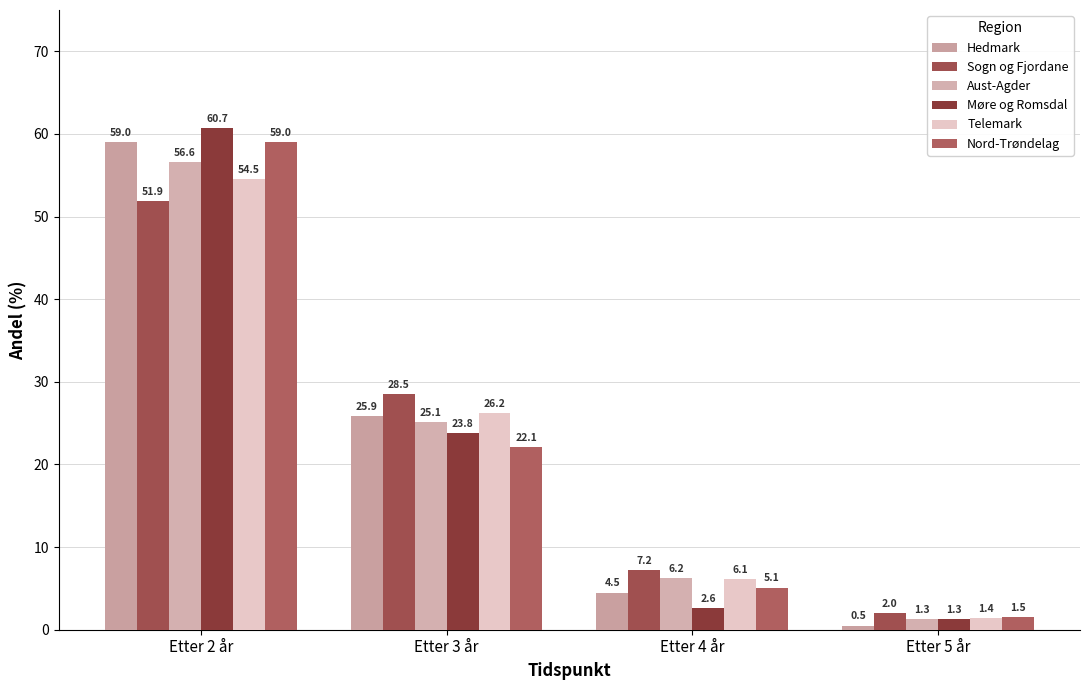

Reading right to left, extract all data points from this chart.

Hedmark: Etter 5 år=0.5	Etter 4 år=4.5	Etter 3 år=25.9	Etter 2 år=59.0
Sogn og Fjordane: Etter 5 år=2.0	Etter 4 år=7.2	Etter 3 år=28.5	Etter 2 år=51.9
Aust-Agder: Etter 5 år=1.3	Etter 4 år=6.2	Etter 3 år=25.1	Etter 2 år=56.6
Møre og Romsdal: Etter 5 år=1.3	Etter 4 år=2.6	Etter 3 år=23.8	Etter 2 år=60.7
Telemark: Etter 5 år=1.4	Etter 4 år=6.1	Etter 3 år=26.2	Etter 2 år=54.5
Nord-Trøndelag: Etter 5 år=1.5	Etter 4 år=5.1	Etter 3 år=22.1	Etter 2 år=59.0